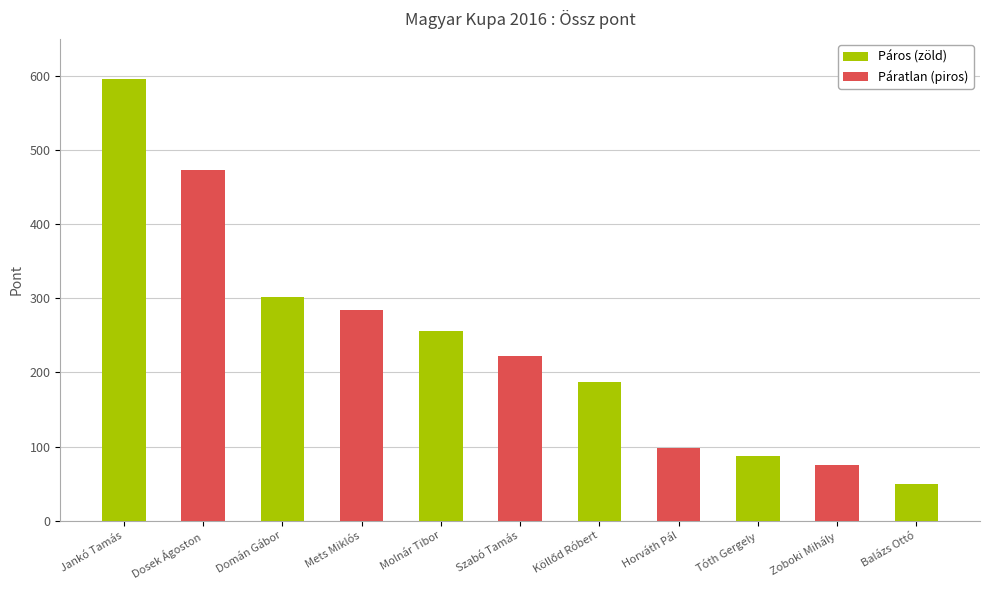

Where does the data first go above 221?

Jankó Tamás